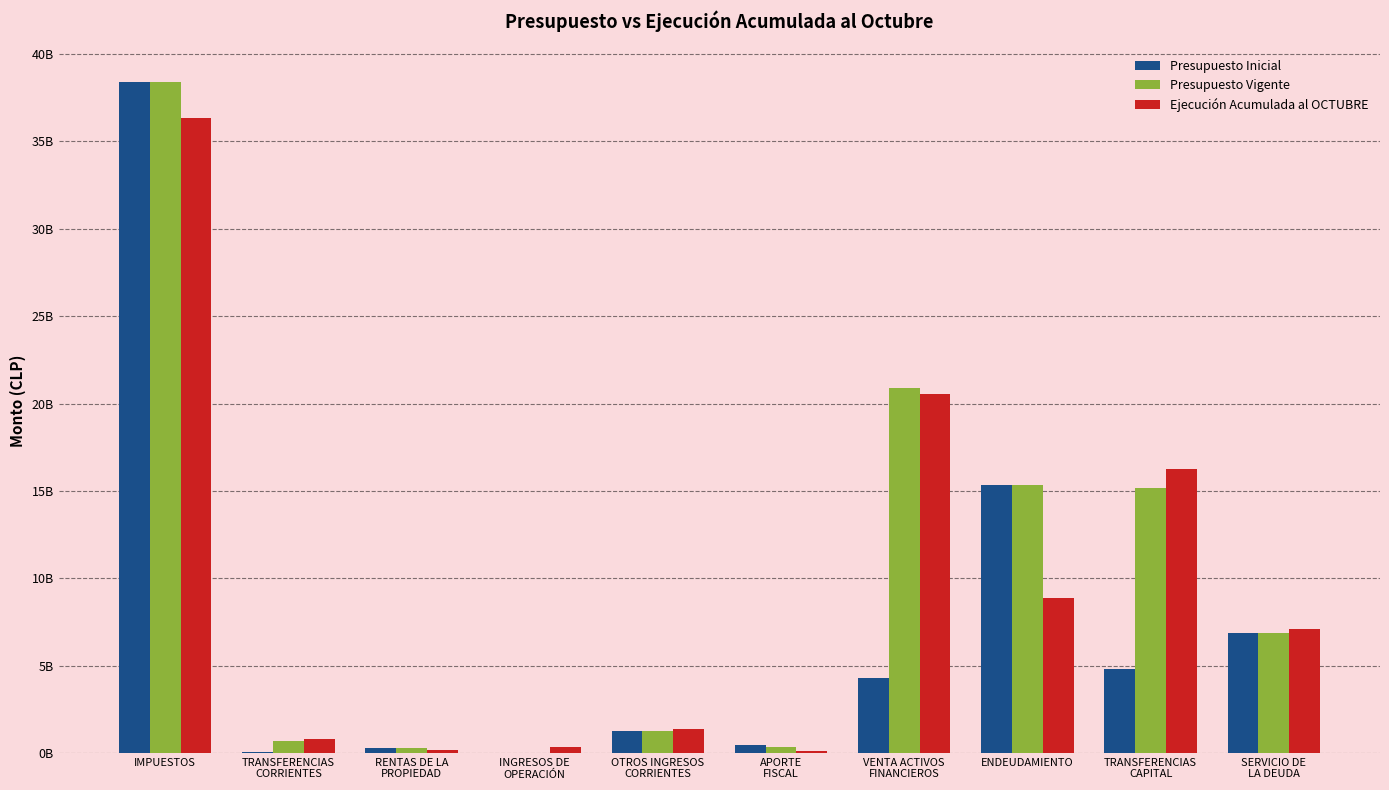

The Presupuesto Inicial series shows 22857735 at INGRESOS DE
OPERACIÓN. True or false?

True